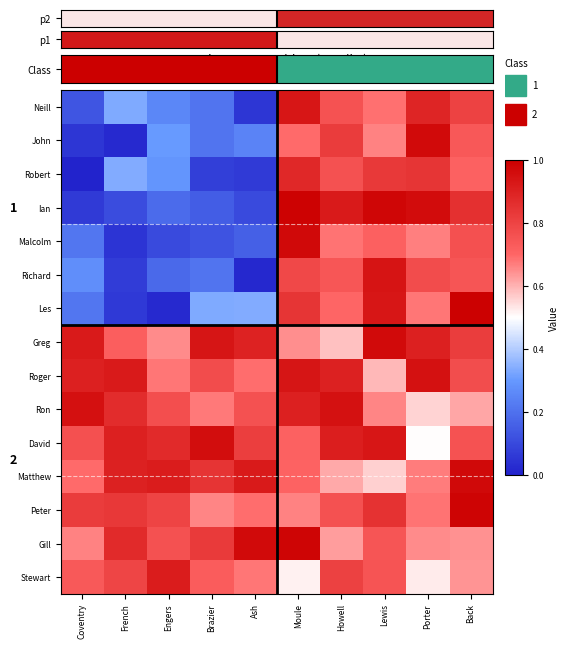

Which category has the highest value in the Ian series?

Moule